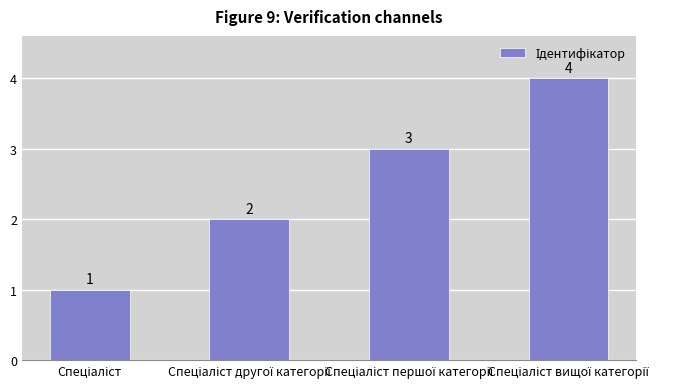

What is the smallest value displayed?

1